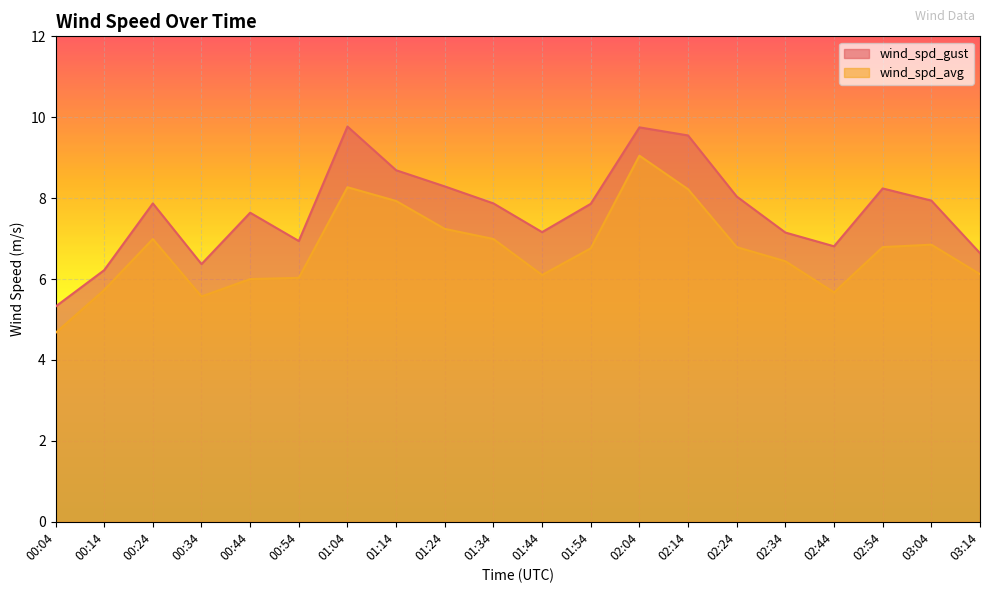

The wind_spd_gust series shows 4.8 at 02:34. True or false?

False